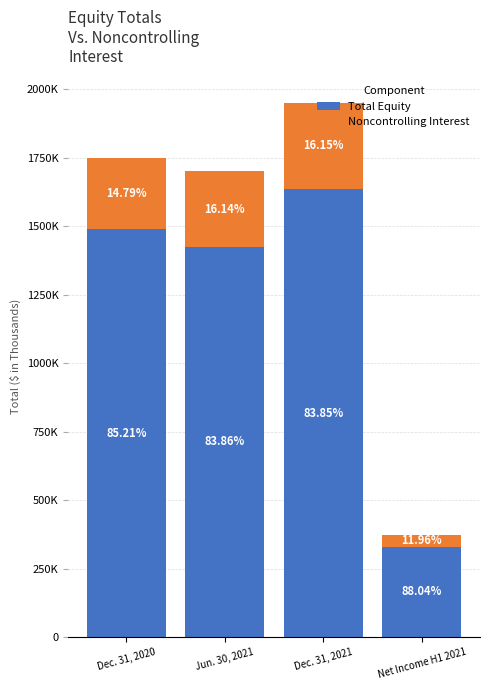

What is the value of the Total Equity bar at the 4th from the left?

329480